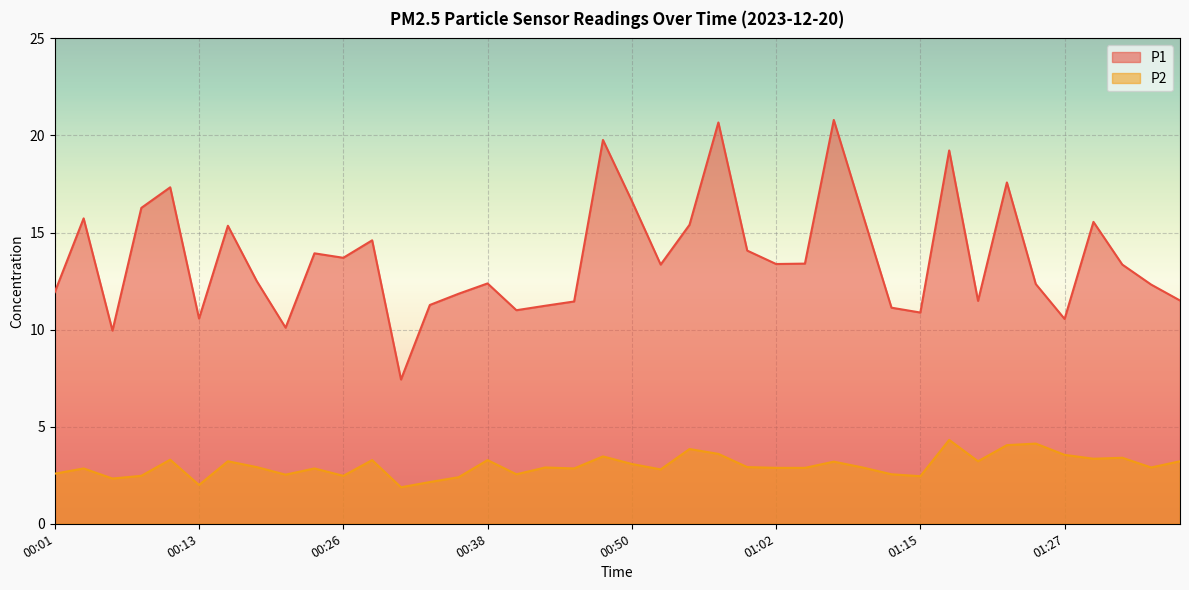

At which category is the sum across all series the highest?

00:57